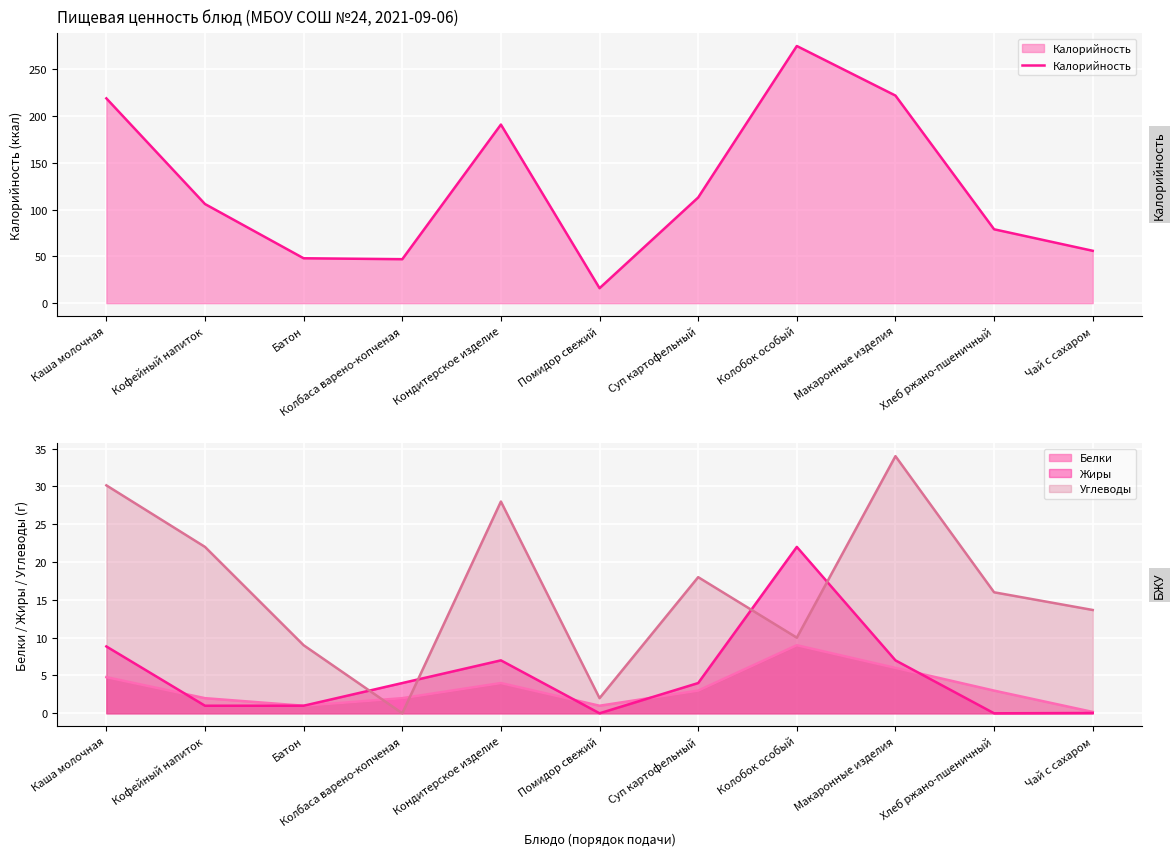

At which label is Белки closest to 4?

Кондитерское изделие